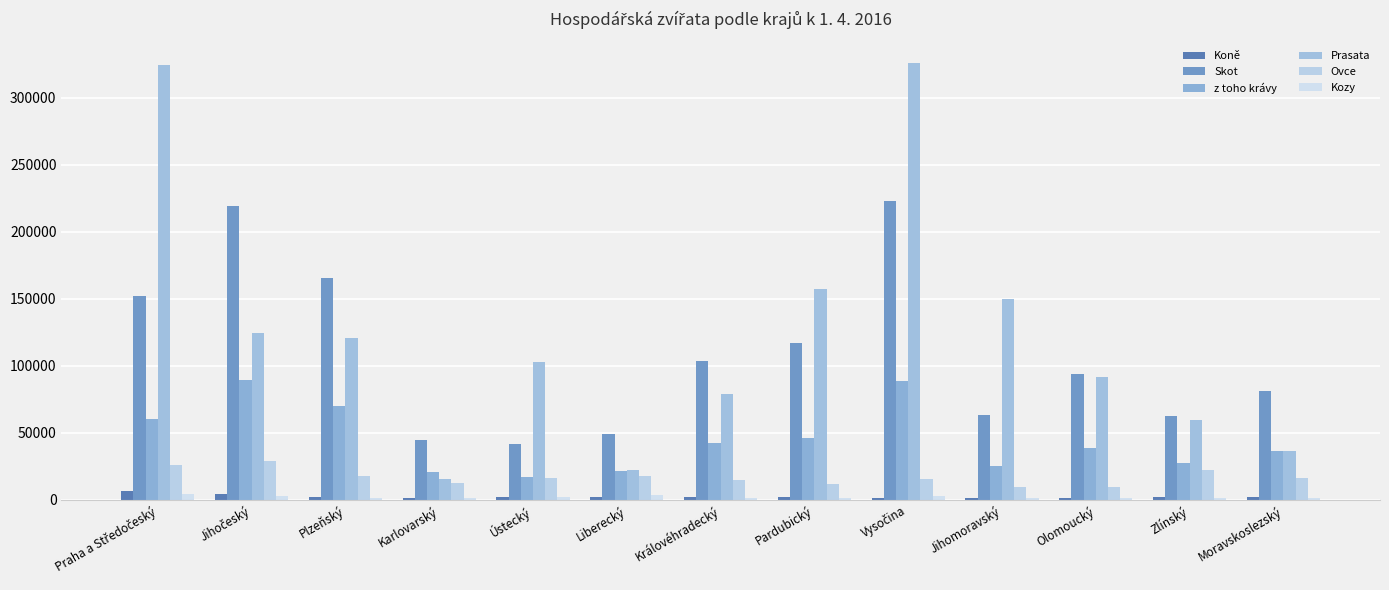

What is the approximate value of z toho krávy at Ústecký, to the nearest 100?

17100